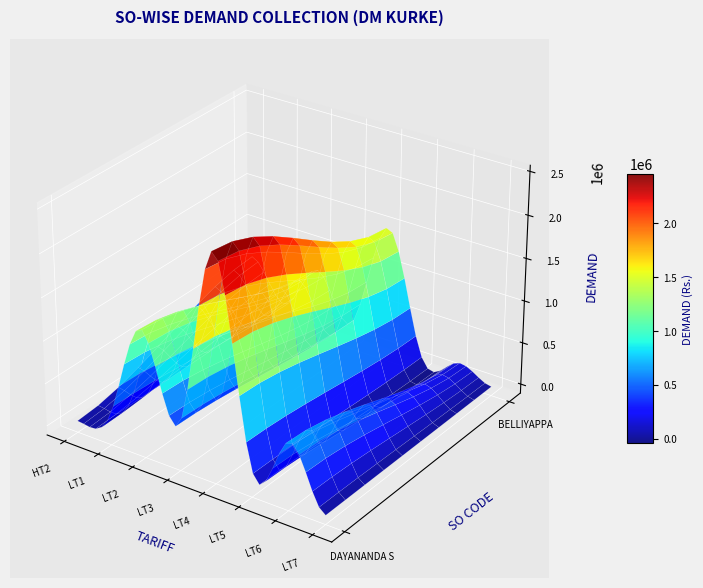

What is the maximum value for 144222~BELLIYAPPA?

1500938.4